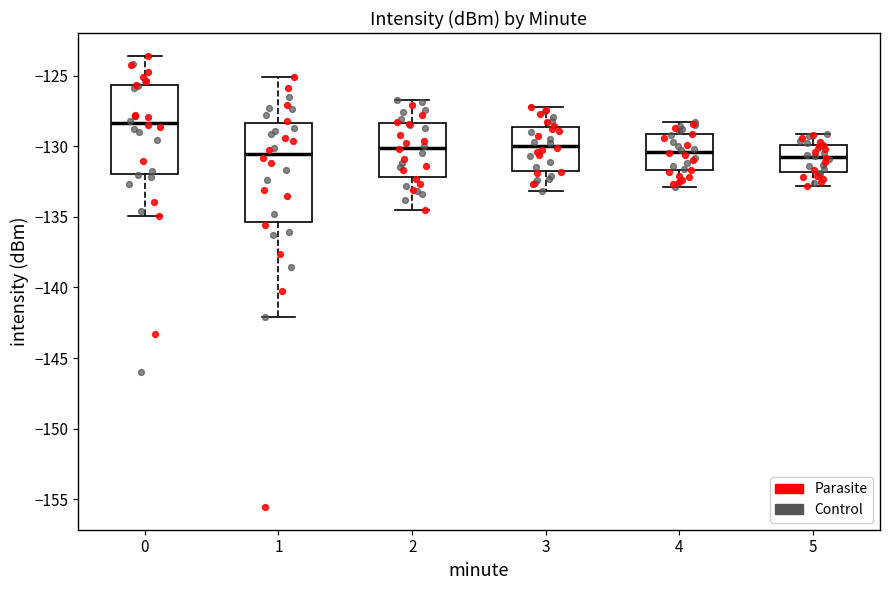

Reading left to right, transcribe this box plot: for each box, give where its median line is, the range the box spans, and where its two whiskers end, as read against the y-axis. The values are not printed on the chart, so give them approximately, as read against the axis.

0: median -128.5, box -132.0 to -125.5, whiskers -135.0 to -123.5
1: median -130.5, box -135.5 to -128.5, whiskers -142.0 to -125.0
2: median -130.0, box -132.0 to -128.5, whiskers -134.5 to -126.5
3: median -130.0, box -131.5 to -128.5, whiskers -133.0 to -127.0
4: median -130.5, box -131.5 to -129.0, whiskers -133.0 to -128.5
5: median -130.5, box -132.0 to -130.0, whiskers -133.0 to -129.0